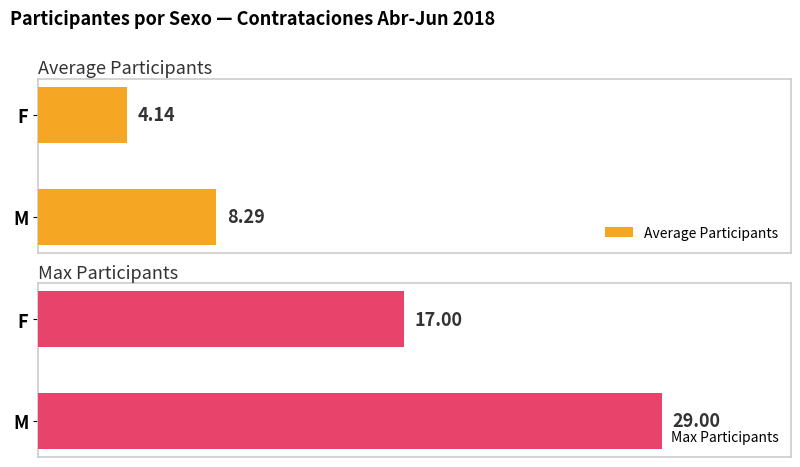

What is the highest value of the Max Participants series?

29.0